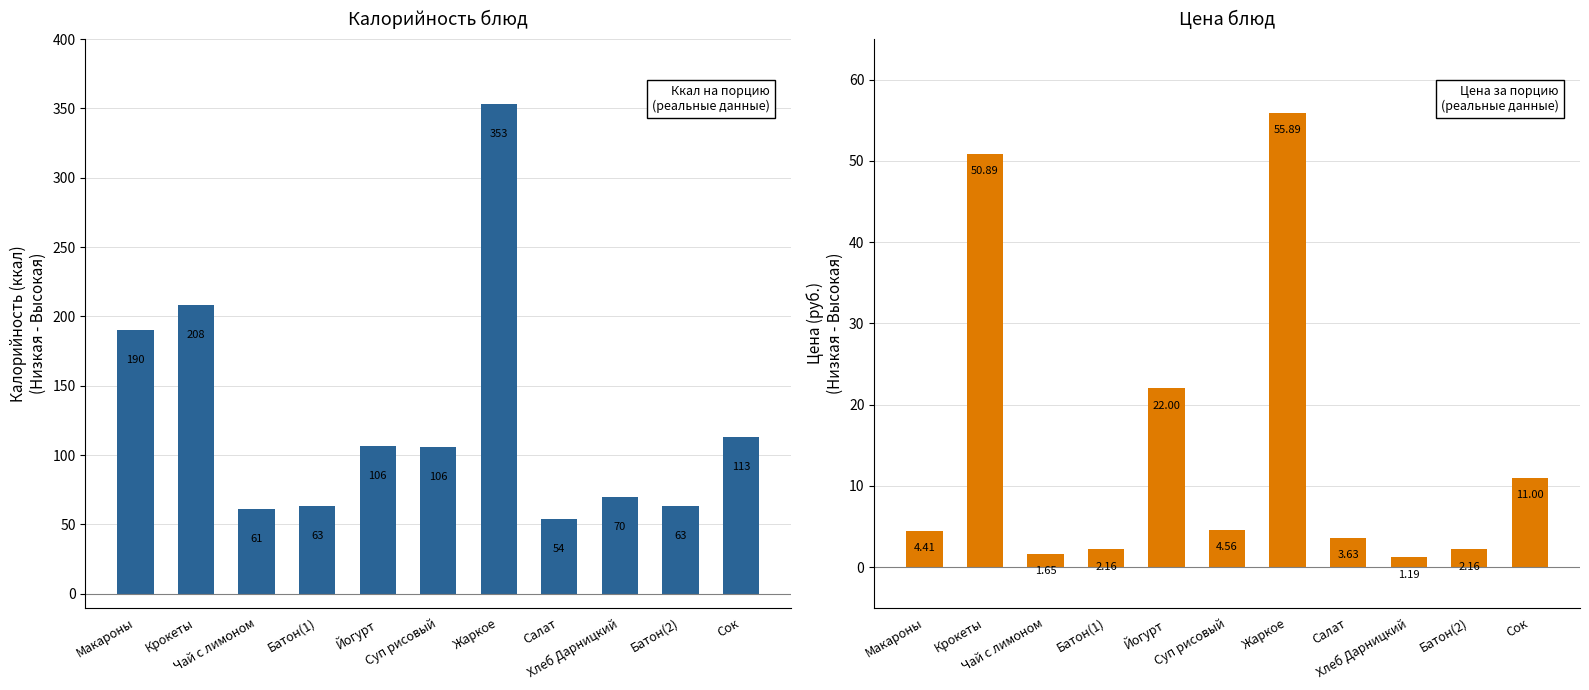

Which category has the highest value in the Цена series?

Жаркое